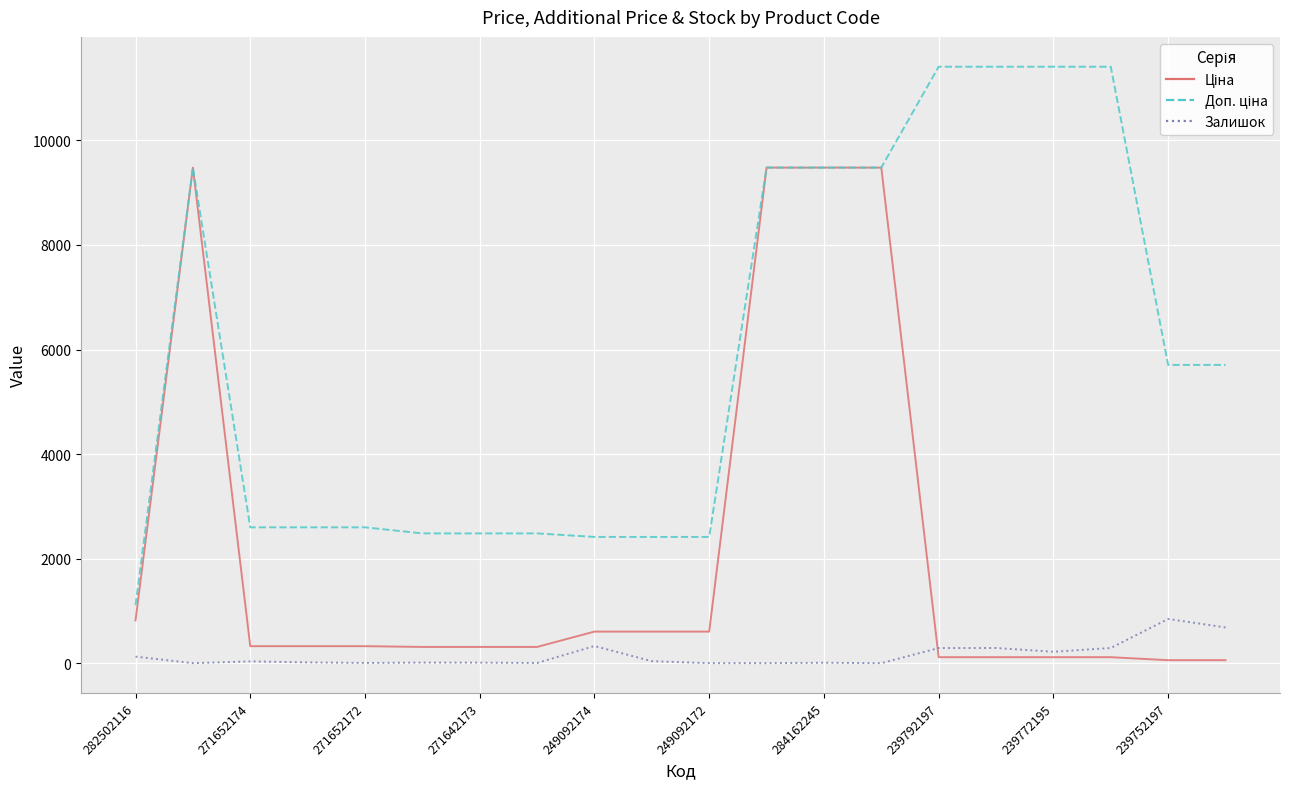

Is this an area chart (filled region under the line)?

No